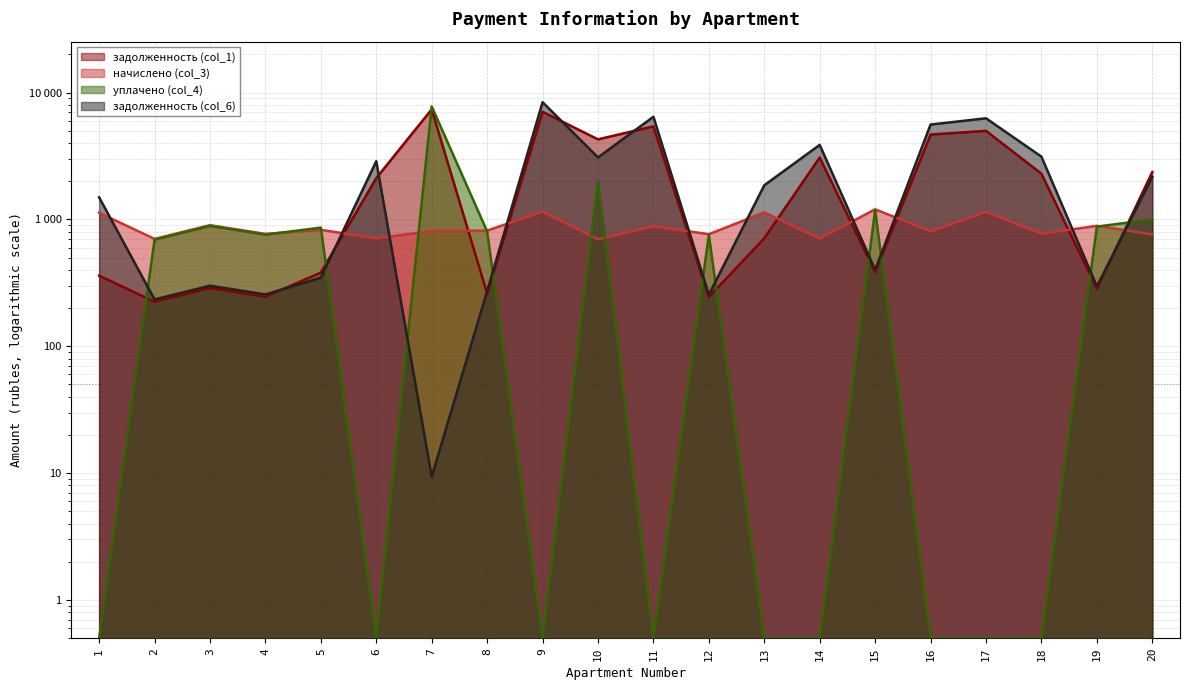

In задолженность (col_1), how many points are higher than both neighbors (excluding endpoints)?

6